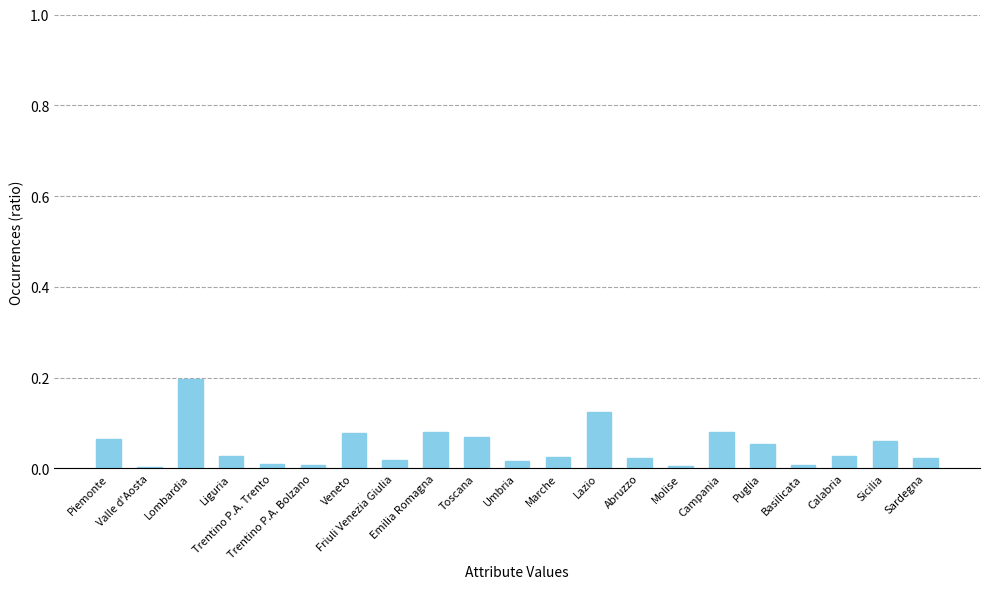

The value at Molise is 0.0. True or false?

True